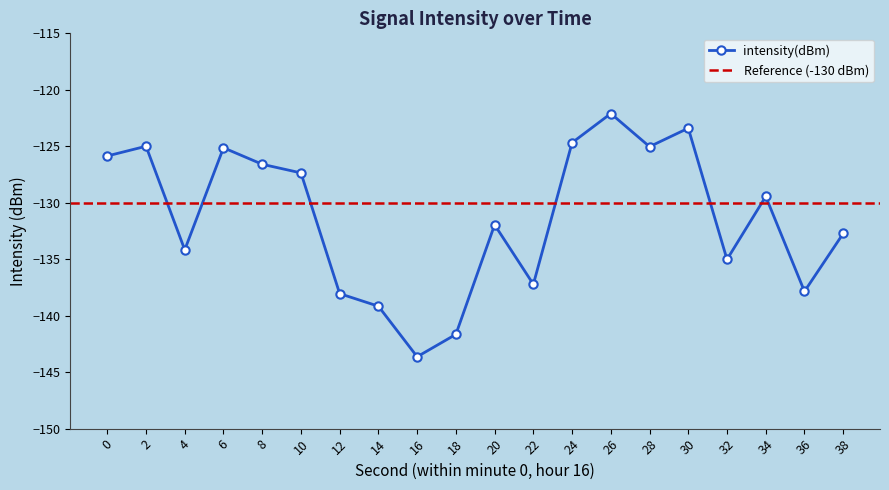

Between 32 and 14, which is larger?

32